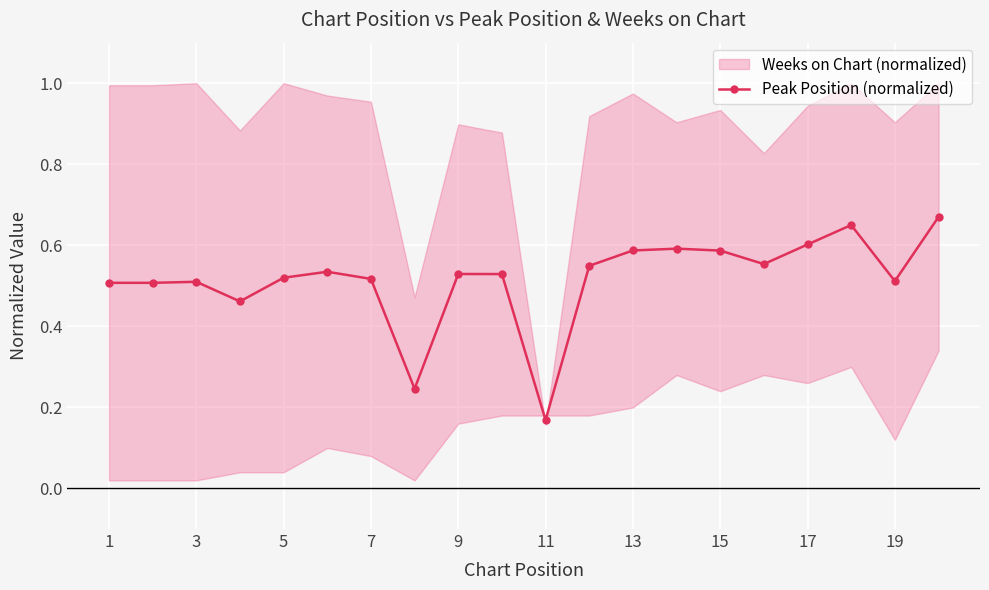

What is the maximum value shown in the chart?

0.7